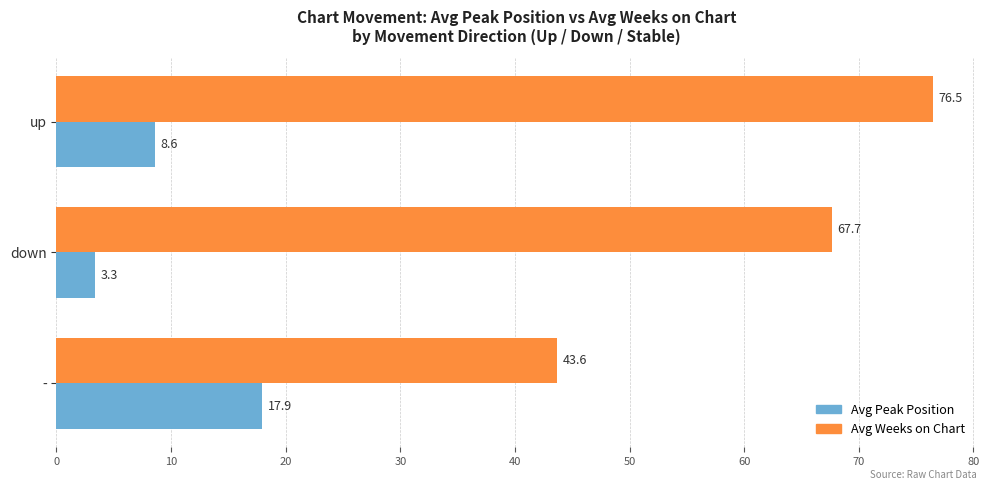

List the series in order of their overall mean, lowest first.

Avg Peak Position, Avg Weeks on Chart